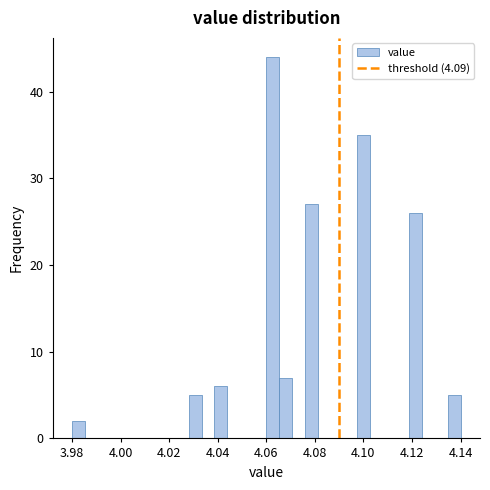

Read against the x-axis, roughly where is the centre of the tallest bar?

4.062